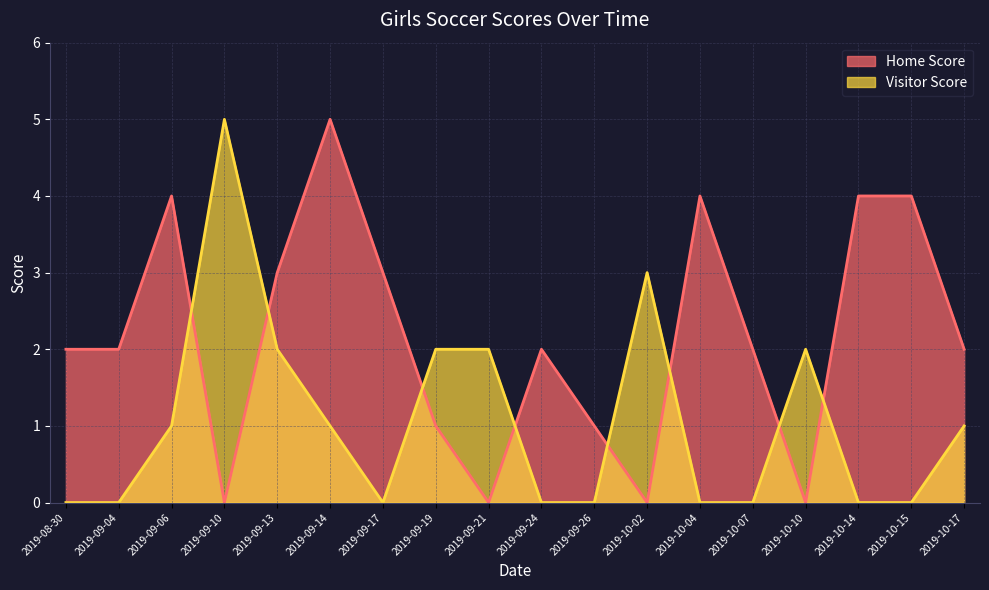

What is the label of the 4th point from the left?

2019-09-10